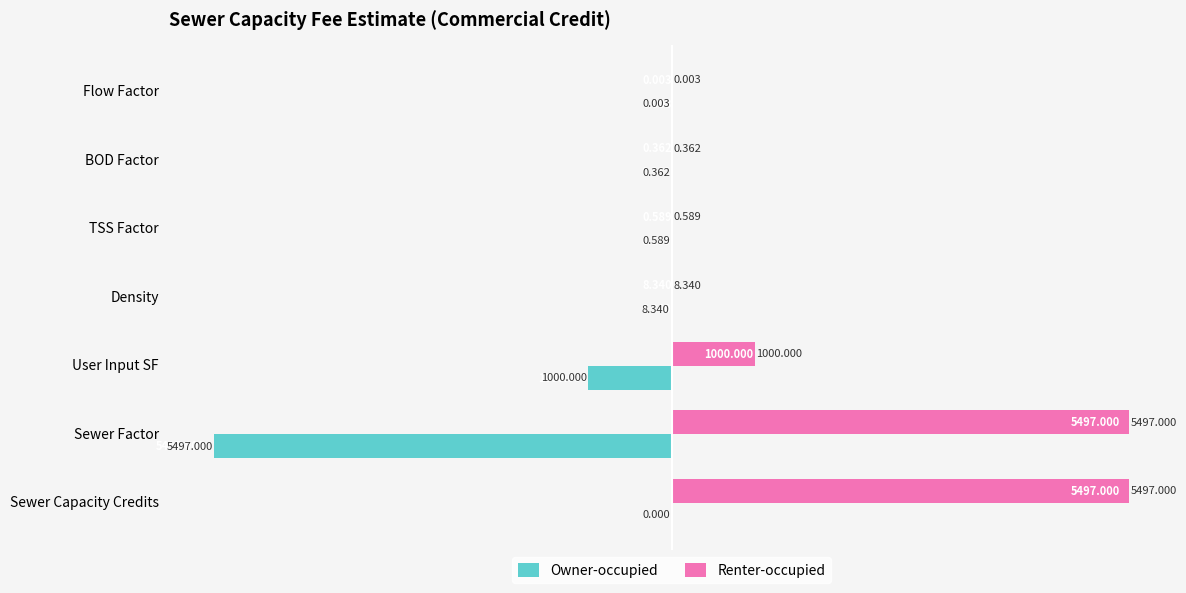

Between Sewer Factor and Sewer Capacity Credits, which series saw the biggest shift?

Owner-occupied